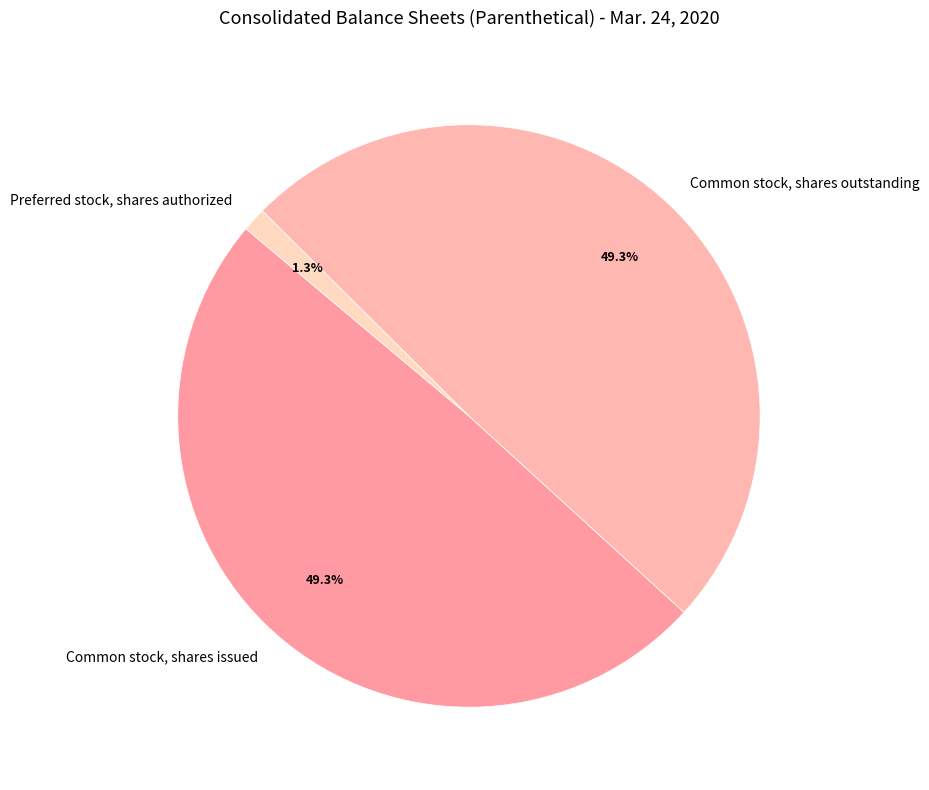

Which slice is the smallest?

Preferred stock, shares authorized